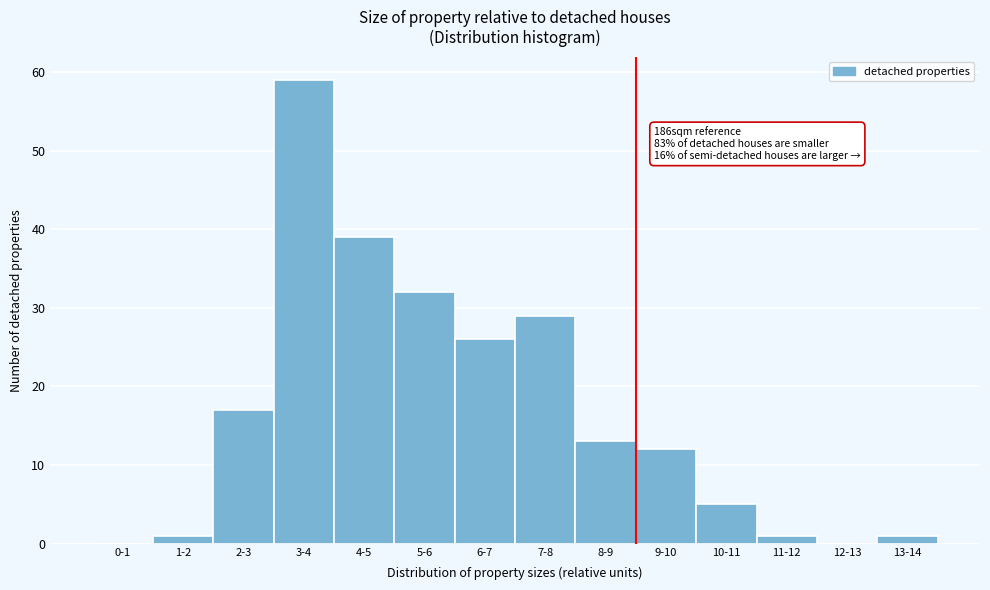

Reading left to right, transcribe all the data shown in this chart.

0-1=0	1-2=1	2-3=17	3-4=59	4-5=39	5-6=32	6-7=26	7-8=29	8-9=13	9-10=12	10-11=5	11-12=1	12-13=0	13-14=1